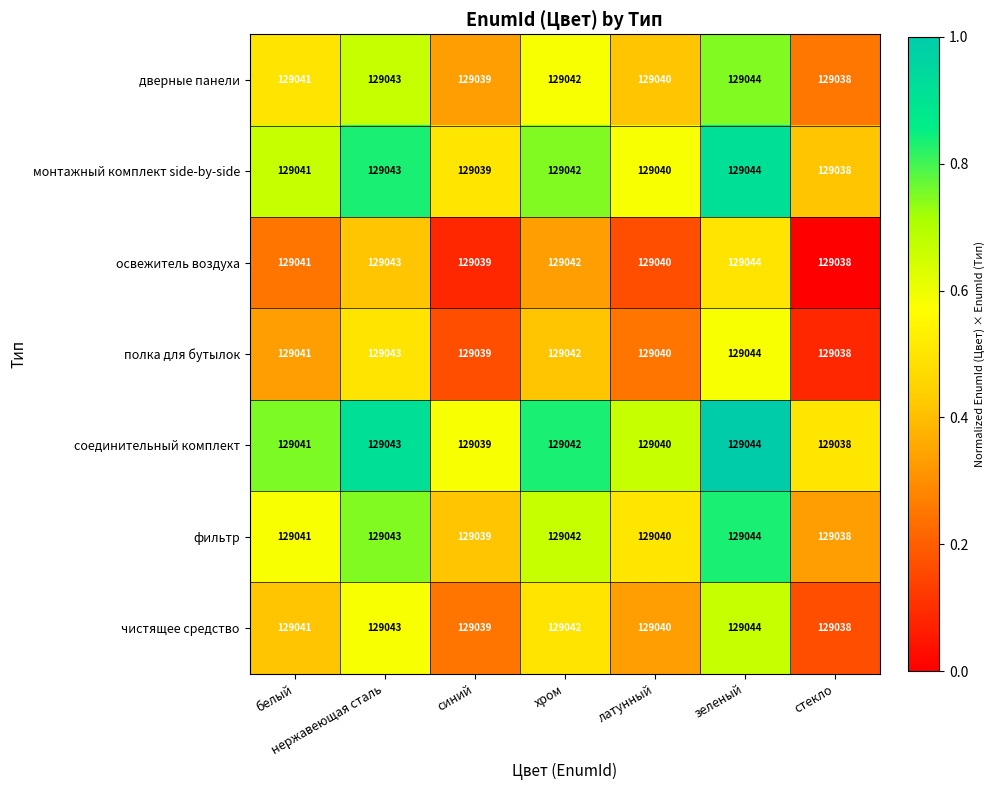

What is the total value across all series at зеленый?

903308